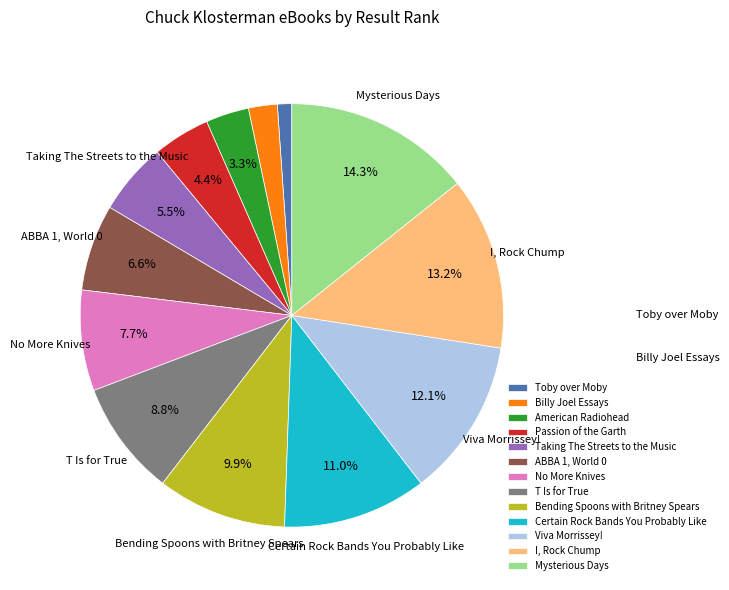

How many segments does this pie chart have?

13